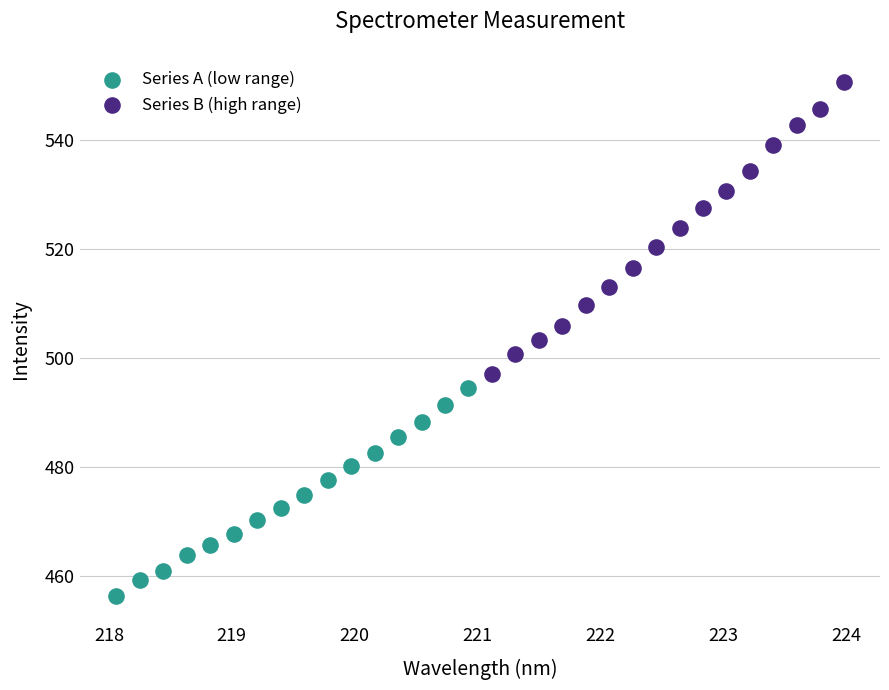

Which series contains the lowest Y value?

Series A (low range)